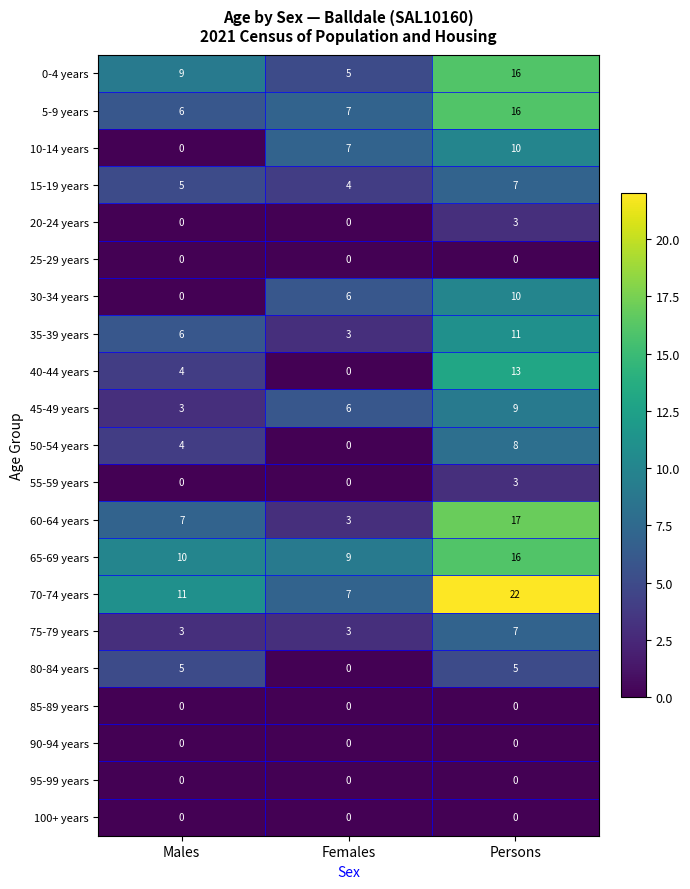

Is it true that 55-59 years equals 0 at Males?

True